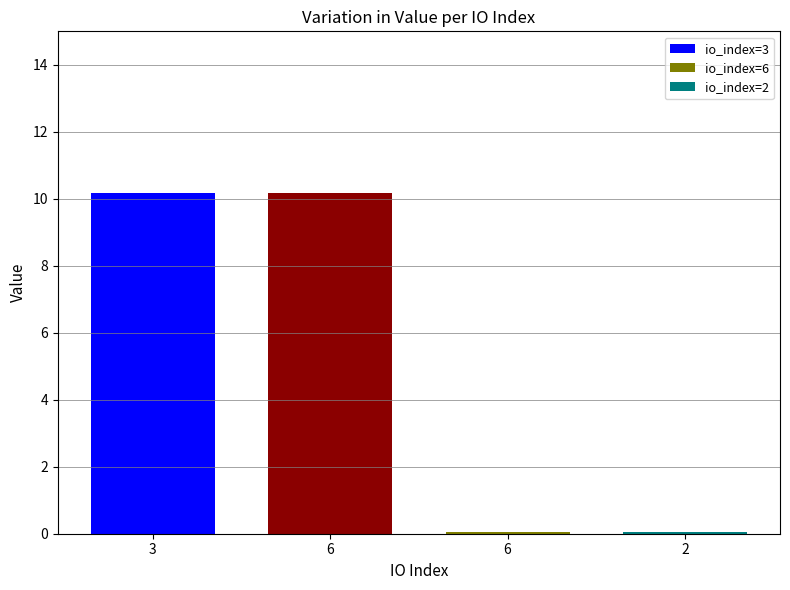

How many categories are shown in the chart?

4